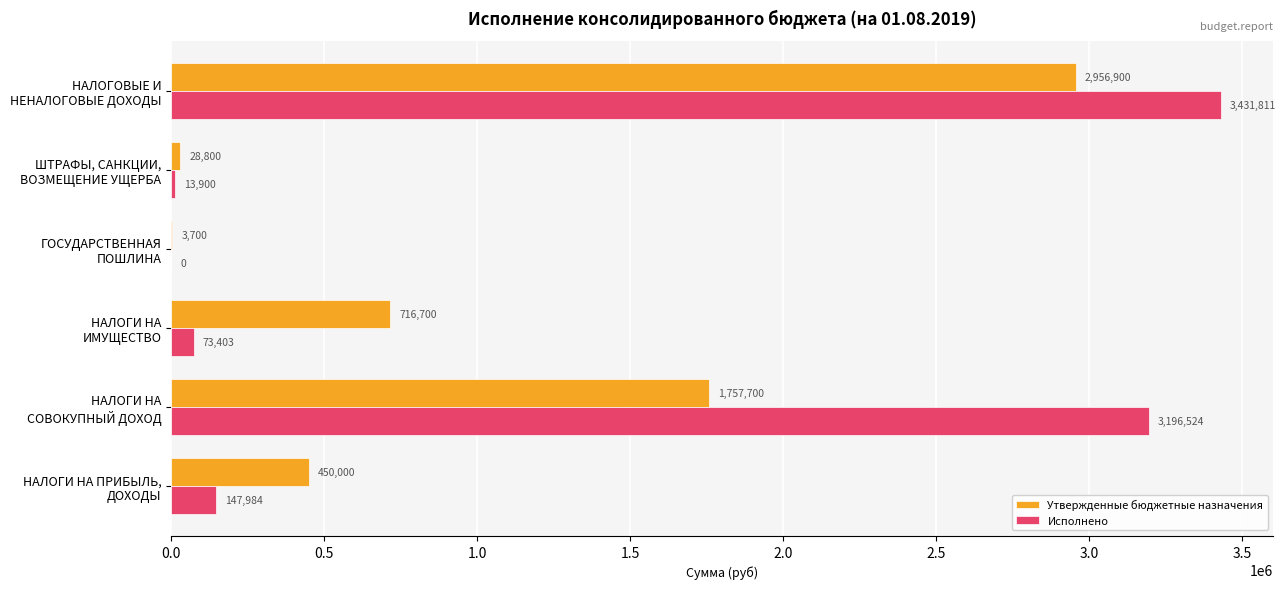

What is the maximum value shown in the chart?

3431811.3